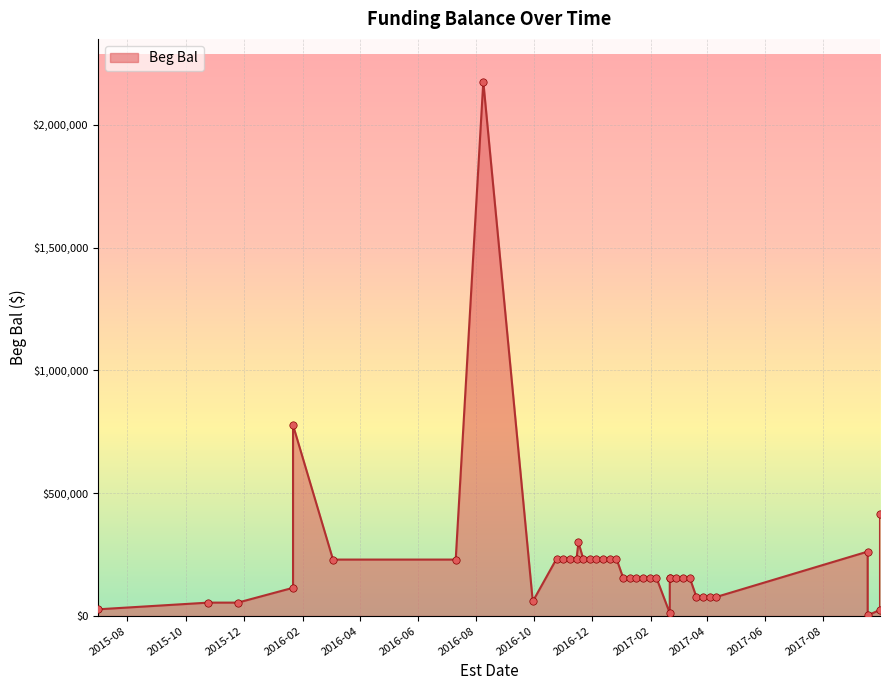

What is the change in value from 2015-11-25 to 2016-11-22?

+178587.1